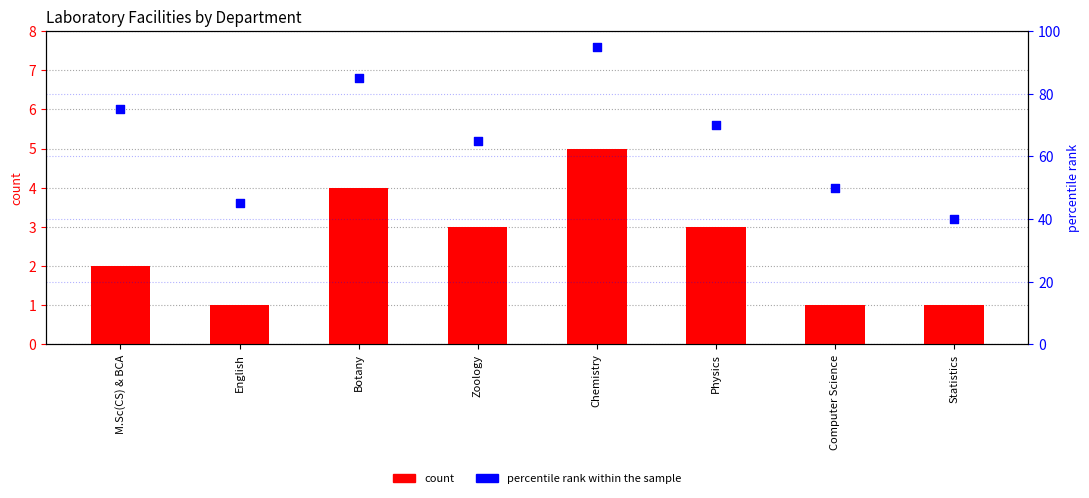

What is the total value across all series at Botany?

89